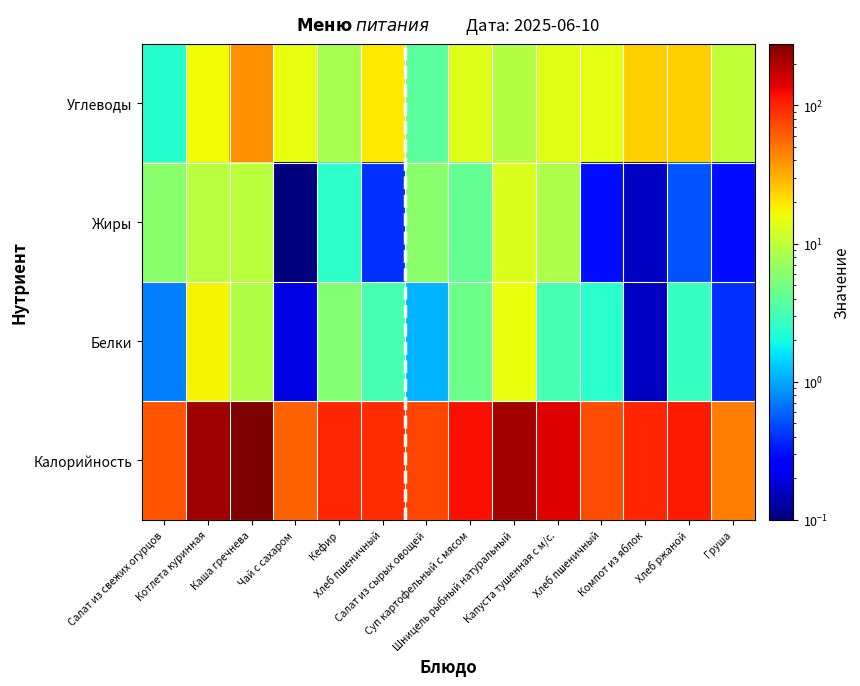

How many distinct data groups are displayed?

4